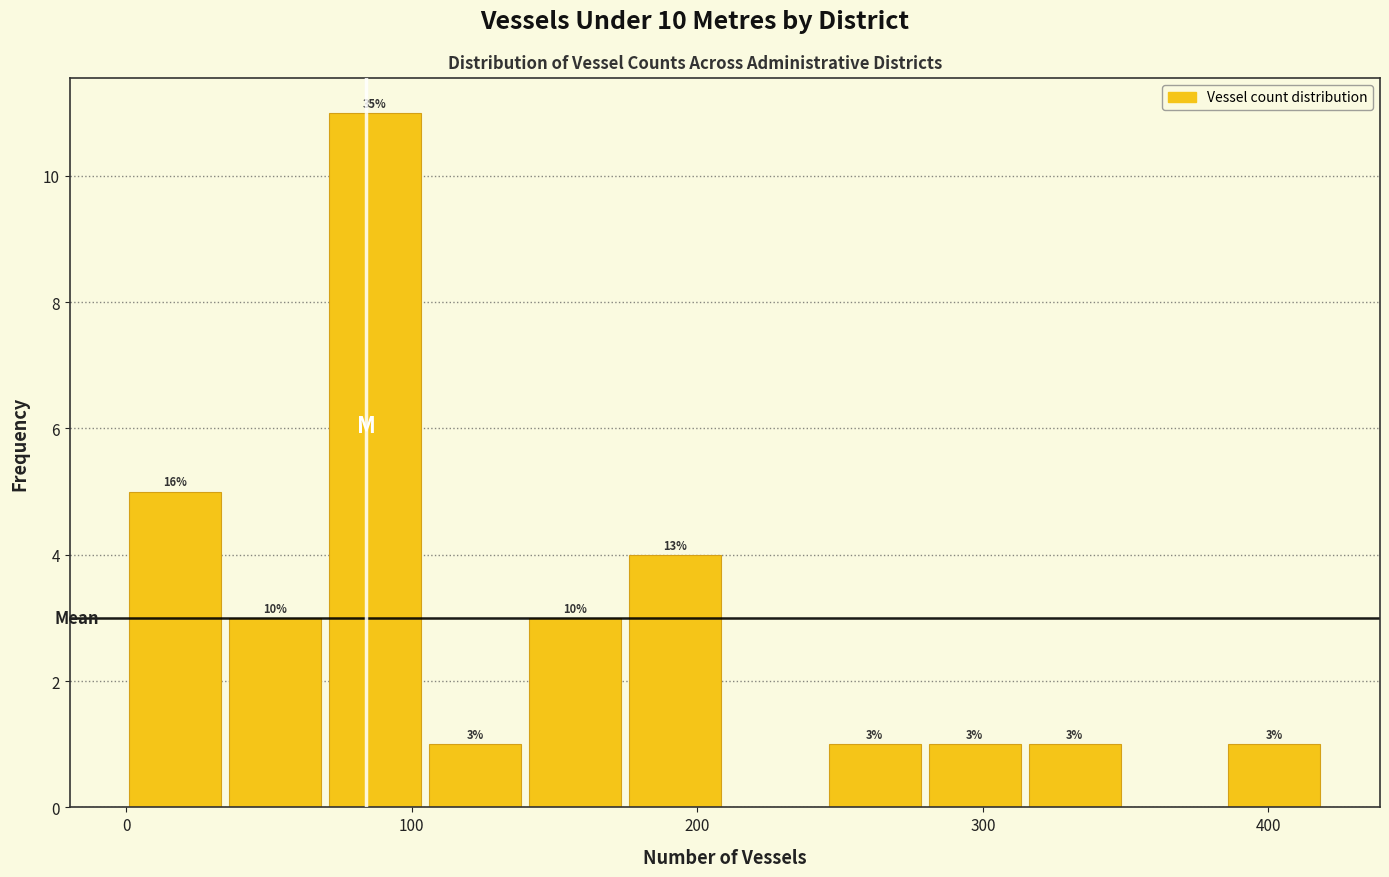

Around what value on the x-axis is the tallest bar? Give the approximate position of its centre, as read against the axis.

90